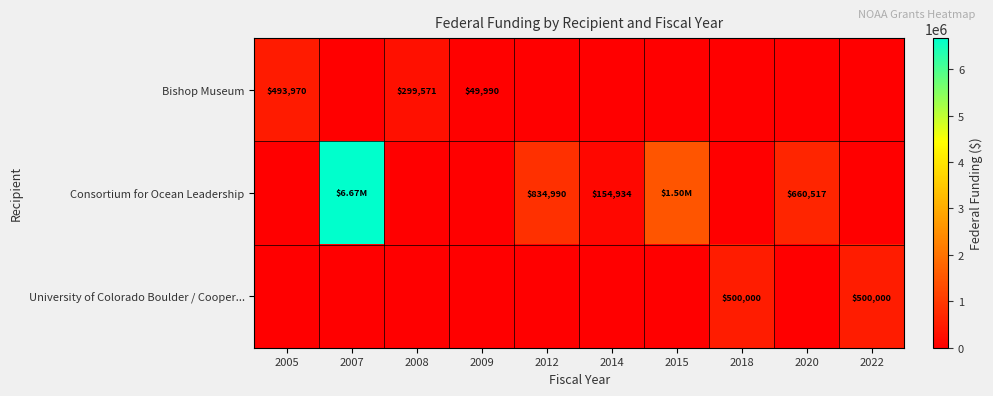

At which category does the chart reach its minimum across all series?

2007